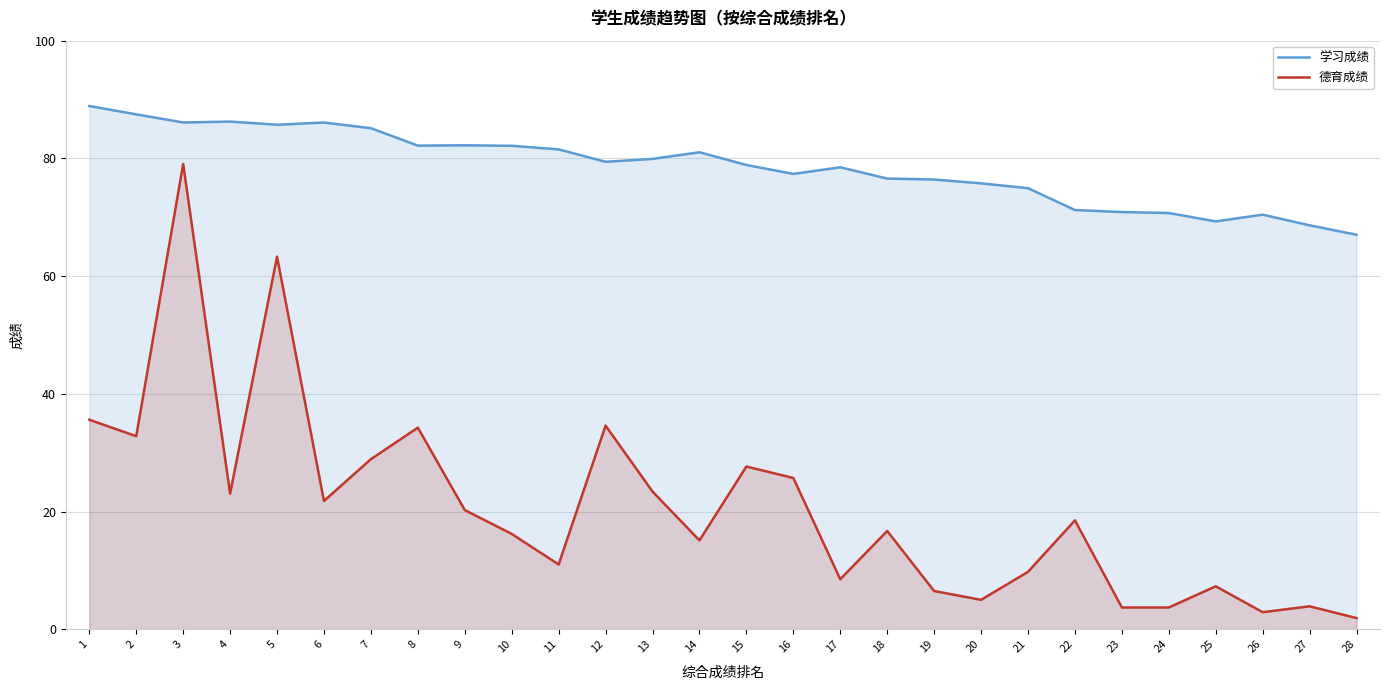

Is the value of 学习成绩 at 18 greater than the value of 德育成绩 at 28?

Yes